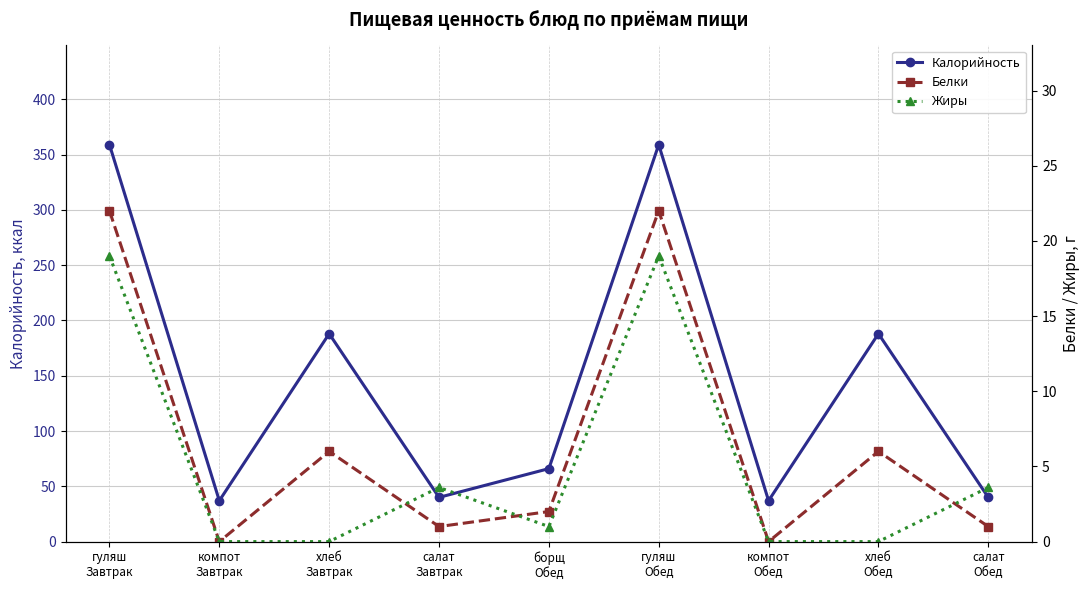

Is the value of Жиры at компот
Обед greater than the value of Белки at салат
Обед?

No